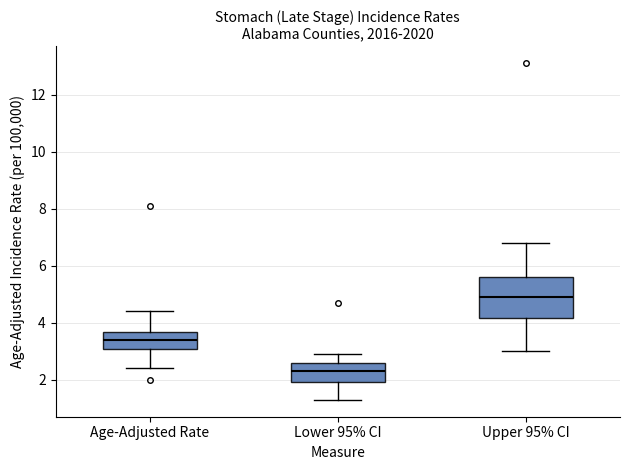

Reading left to right, transcribe this box plot: for each box, give where its median line is, the range the box spans, and where its two whiskers end, as read against the y-axis. The values are not printed on the chart, so give them approximately, as read against the axis.

Age-Adjusted Rate: median 3.4, box 3.2 to 3.6, whiskers 2.4 to 4.4
Lower 95% CI: median 2.4, box 2.0 to 2.6, whiskers 1.4 to 3.0
Upper 95% CI: median 5.0, box 4.2 to 5.6, whiskers 3.0 to 6.8